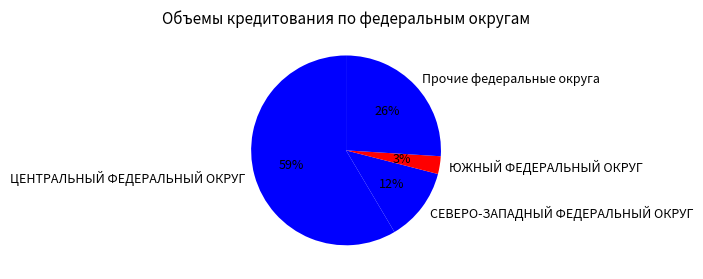

To the nearest percent, what is the combined percentage of ЦЕНТРАЛЬНЫЙ ФЕДЕРАЛЬНЫЙ ОКРУГ and СЕВЕРО-ЗАПАДНЫЙ ФЕДЕРАЛЬНЫЙ ОКРУГ?

71%